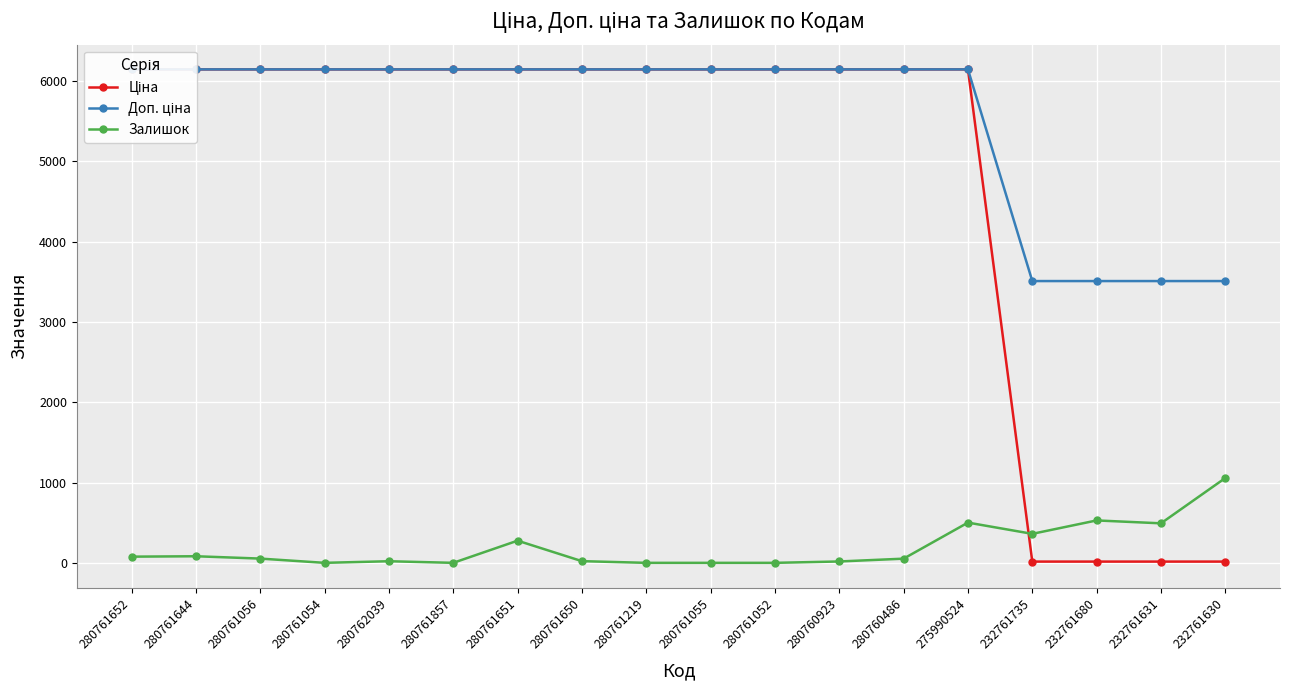

What are all the series names shown in the legend?

Ціна, Доп. ціна, Залишок